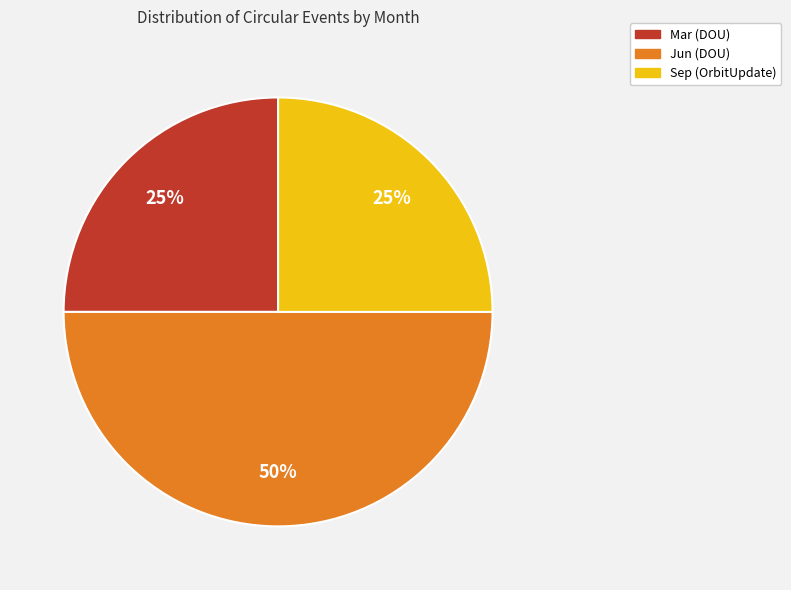

To the nearest percent, what percentage of the pie is Sep (OrbitUpdate)?

25%